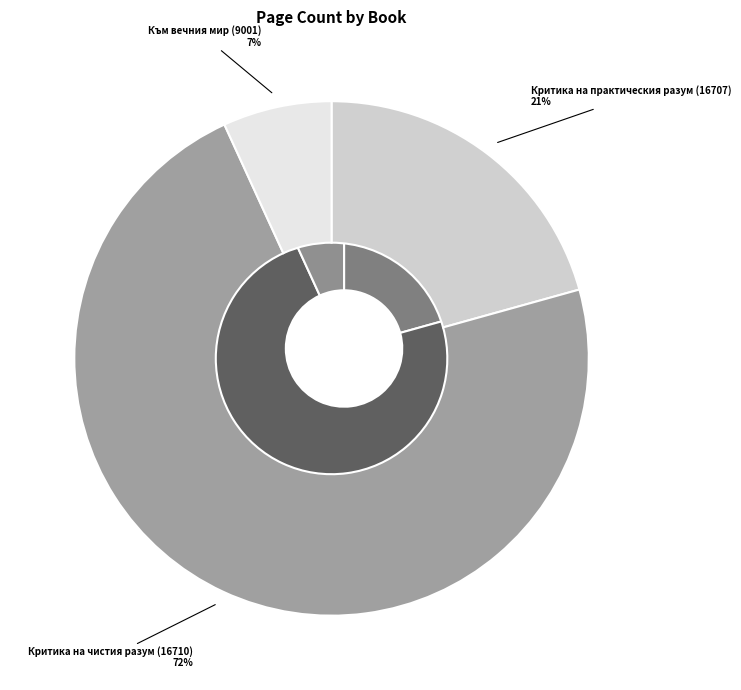

What is the change in value from Критика на практическия разум (16707) to Критика на чистия разум (16710)?

+606